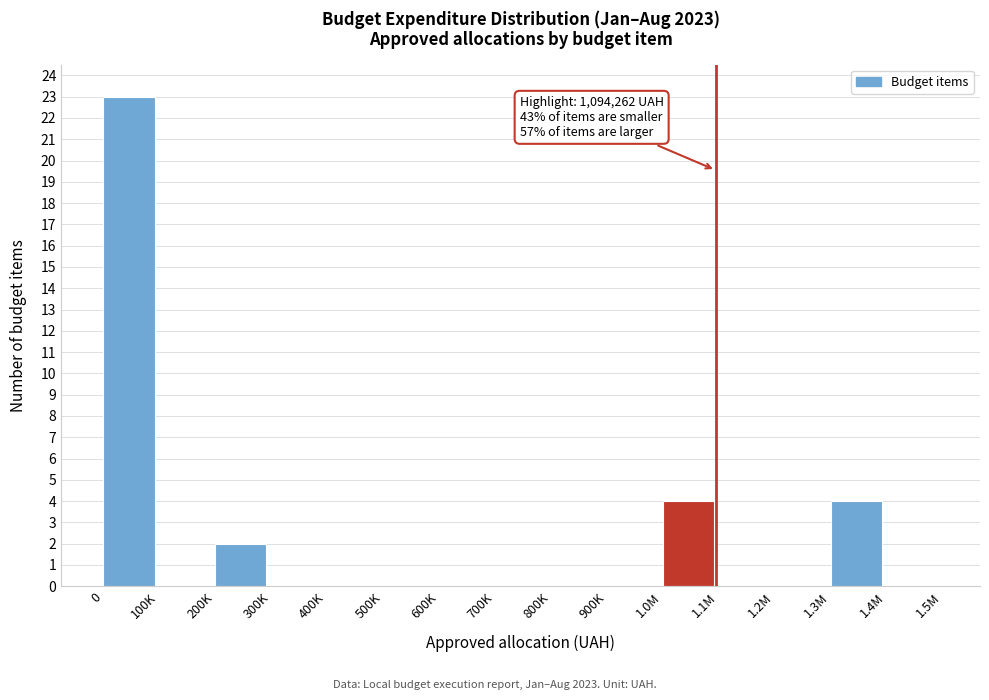

Reading left to right, what are all the values shown in this chart?

0=23	100K=0	200K=2	300K=0	400K=0	500K=0	600K=0	700K=0	800K=0	900K=0	1.0M=4	1.1M=0	1.2M=0	1.3M=4	1.4M=0